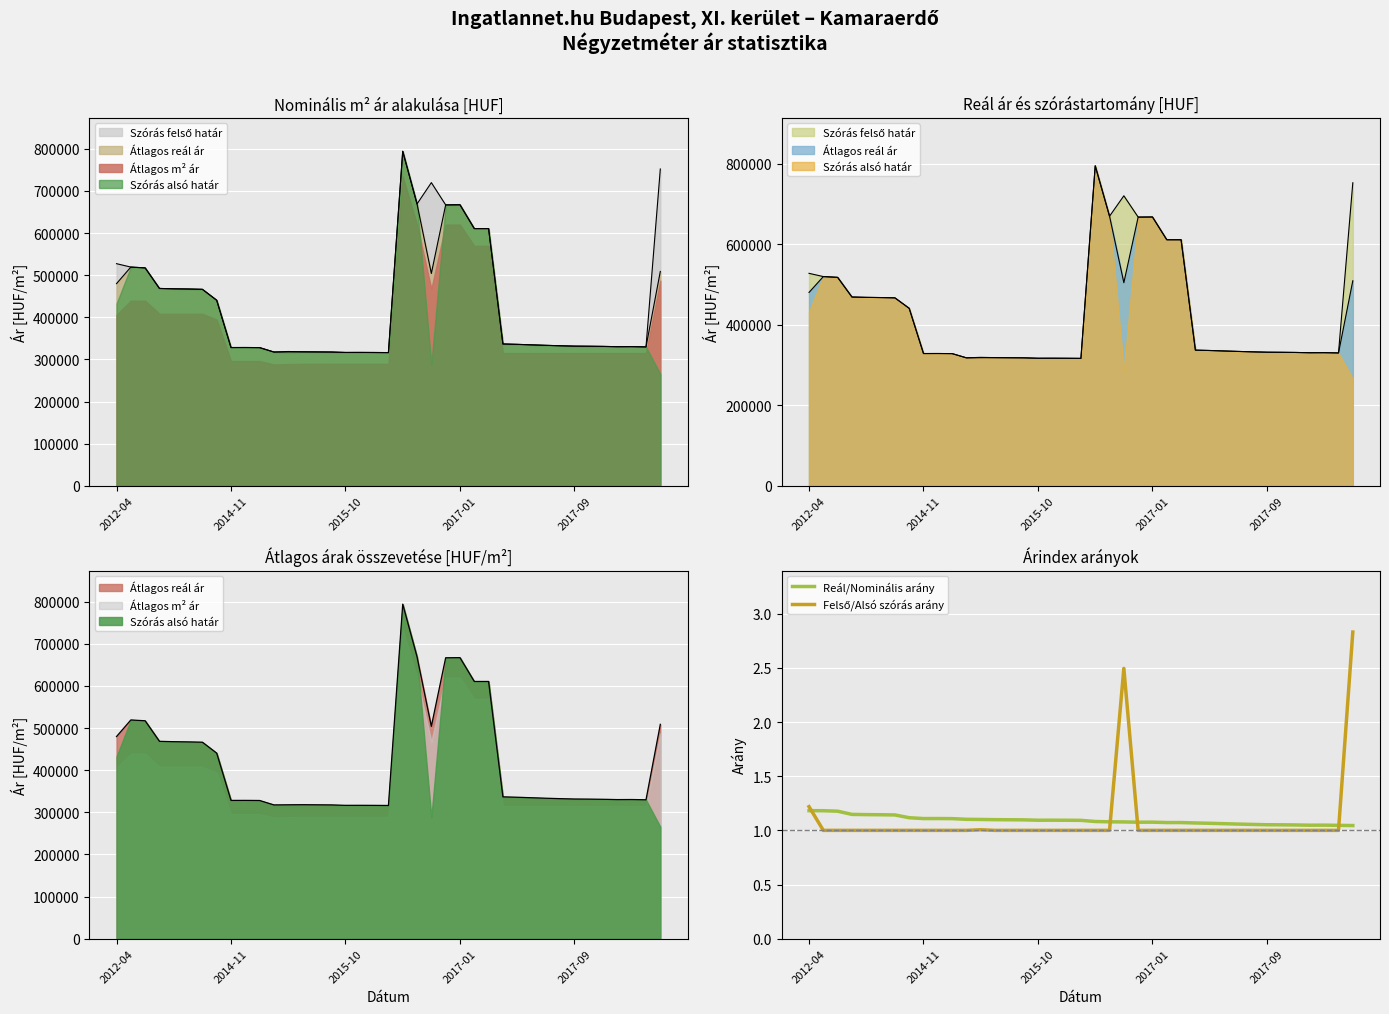

What is the maximum value for Reál/Nominális arány?

1.2